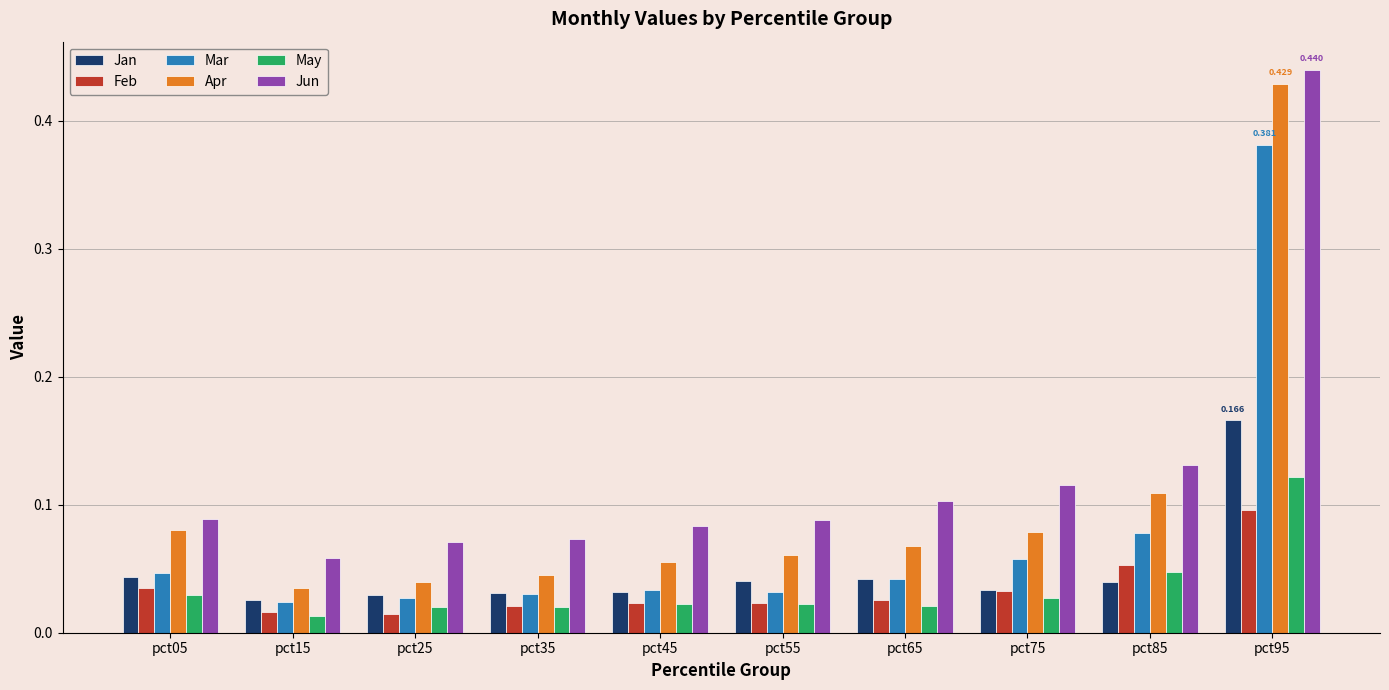

Is the value of Jan at pct85 greater than the value of May at pct95?

No